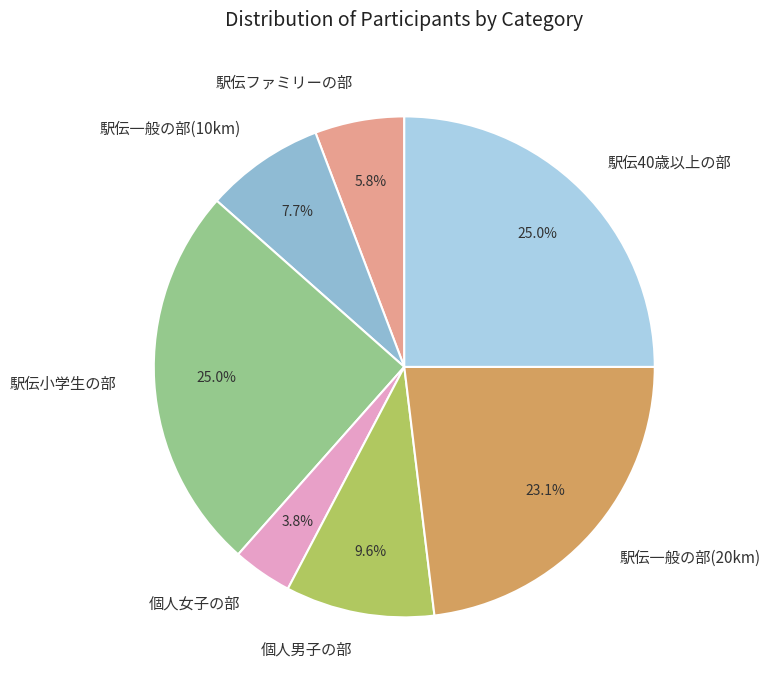

Between 駅伝40歳以上の部 and 個人男子の部, which is larger?

駅伝40歳以上の部